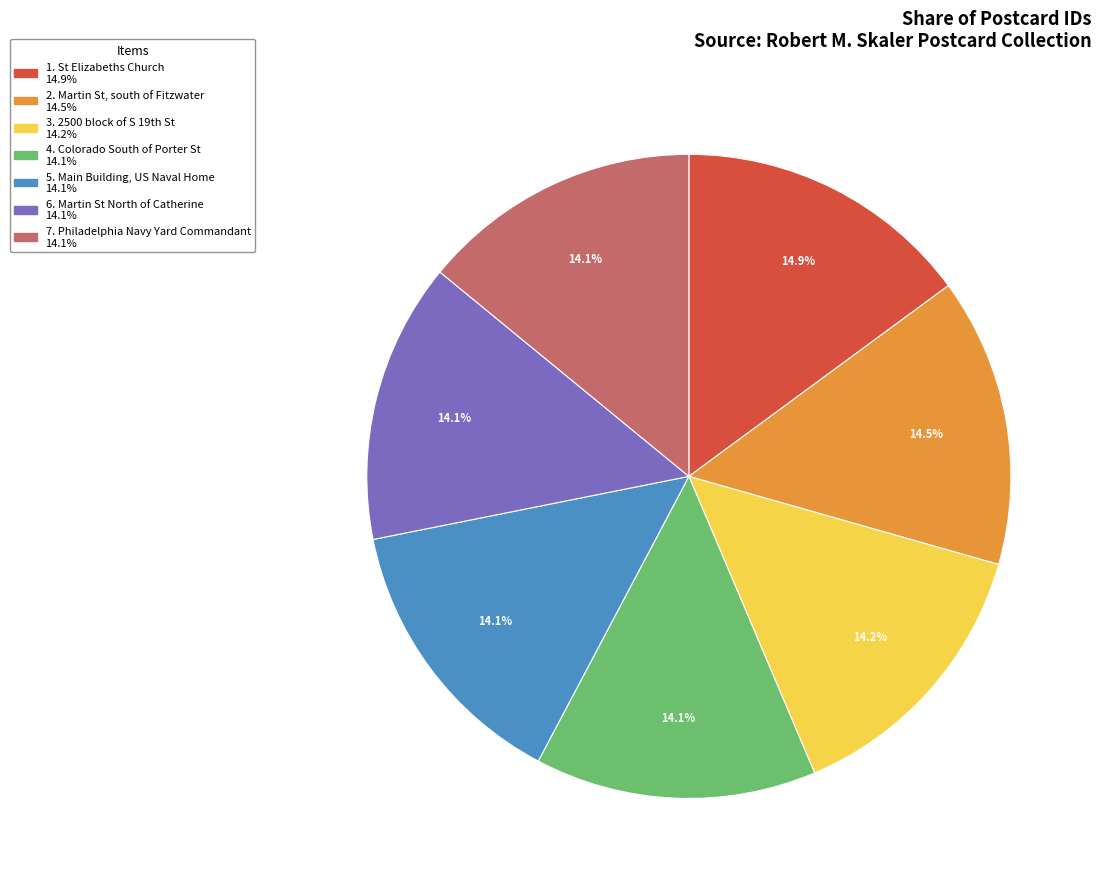

Is there a majority slice in this chart?

No